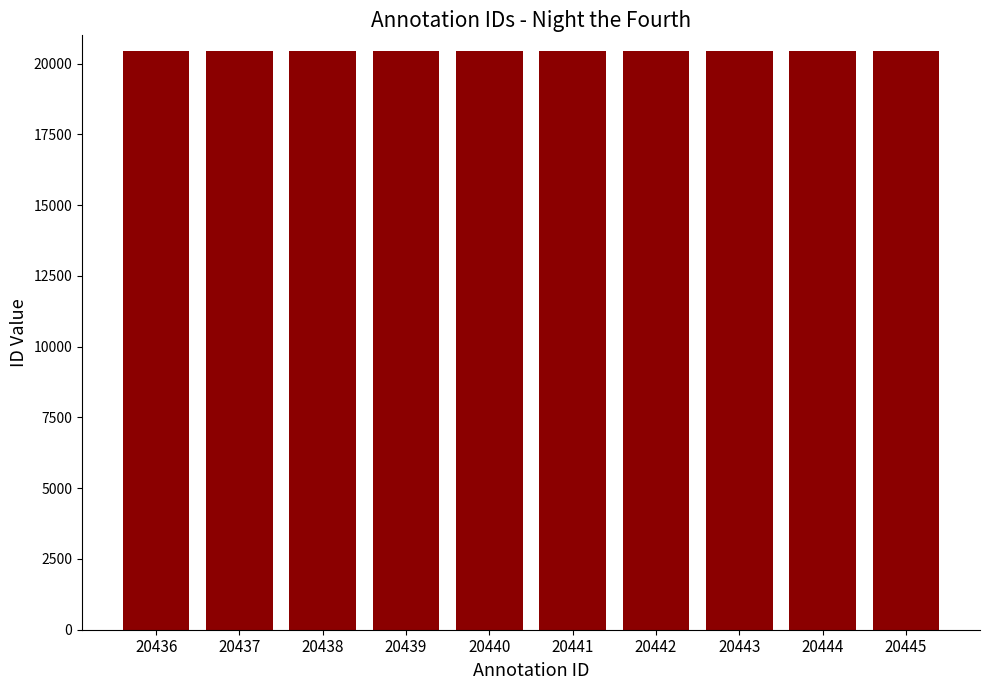

The value at 20438 is 20438. True or false?

True